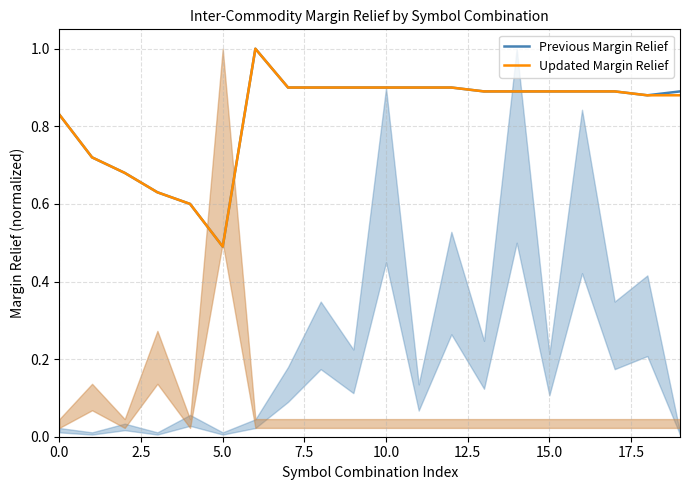

In Previous Margin Relief, how many points are lower than both neighbors (excluding endpoints)?

2